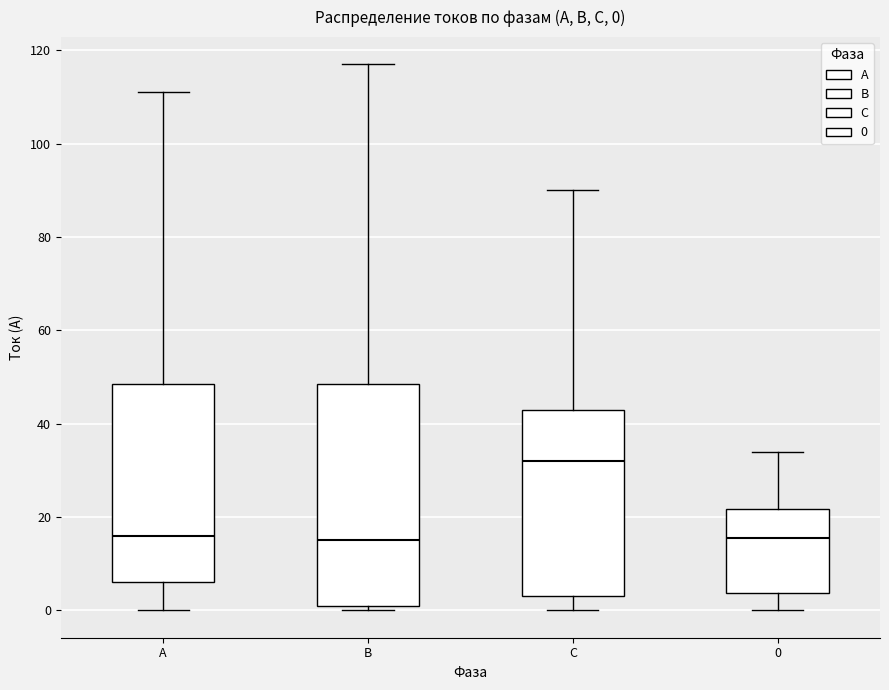

Comparing the boxes themselves (not the whiskers), which one is the tallest?

В